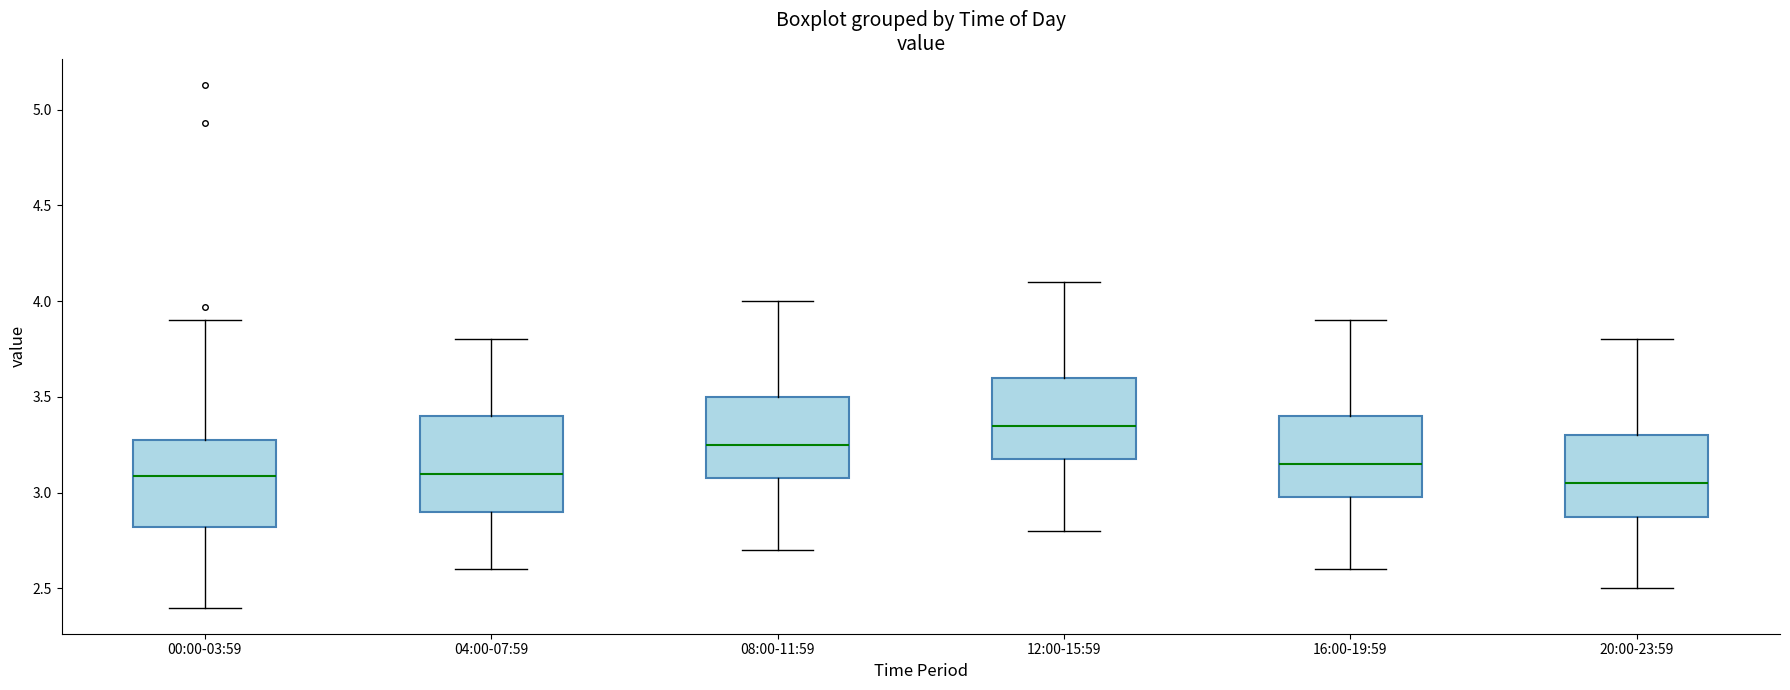

Which box has the highest median line?

12:00-15:59